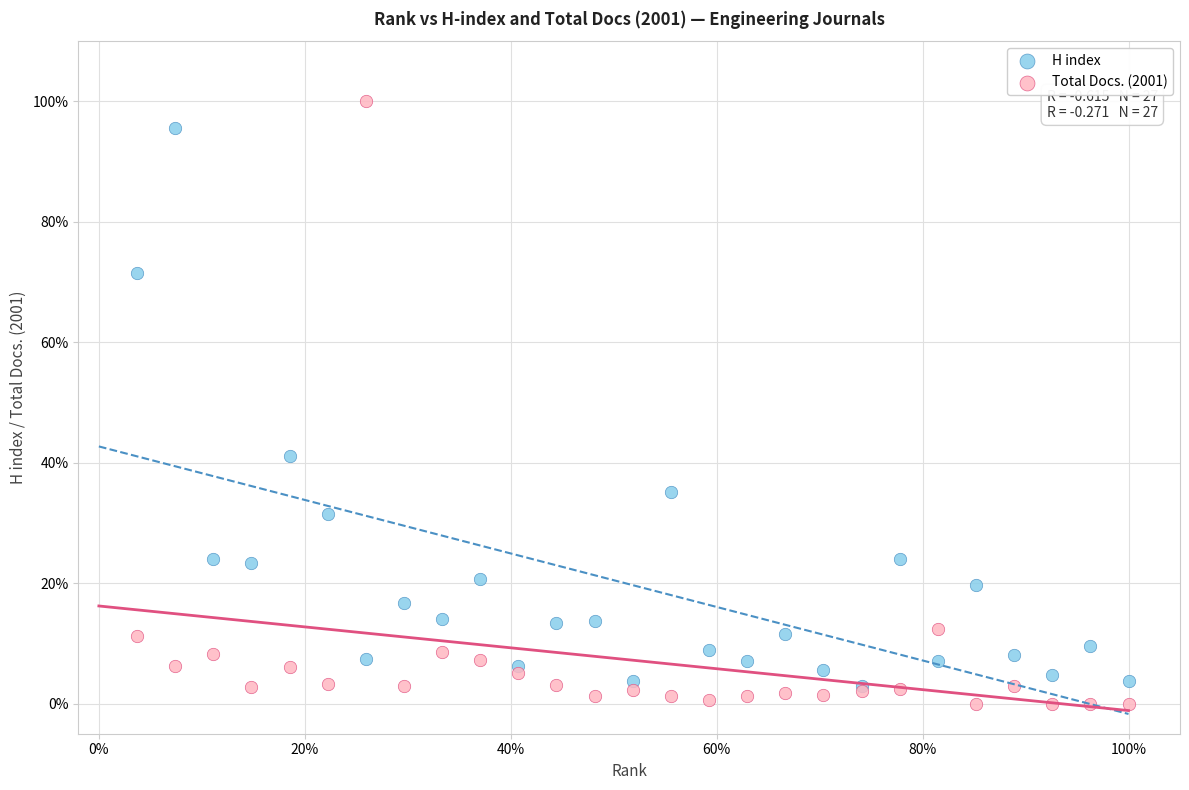

Which series contains the lowest Y value?

Total Docs. (2001)